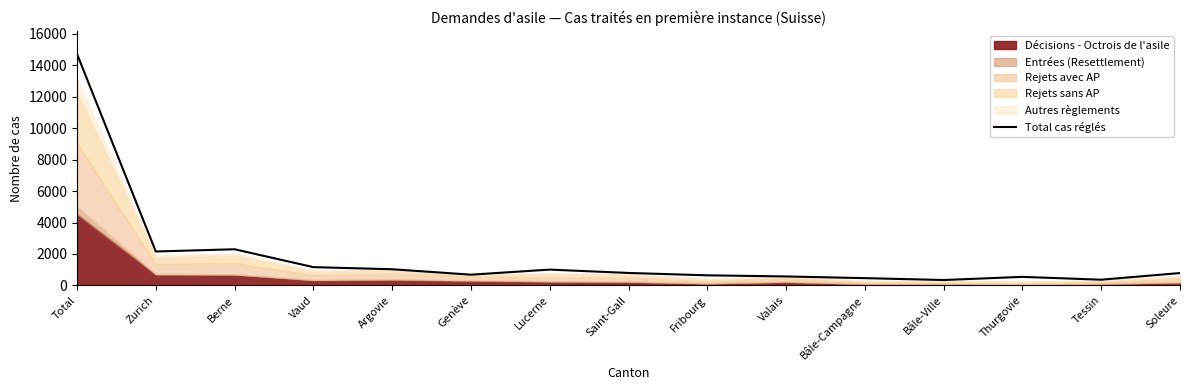

What is the sum of all values?

27559